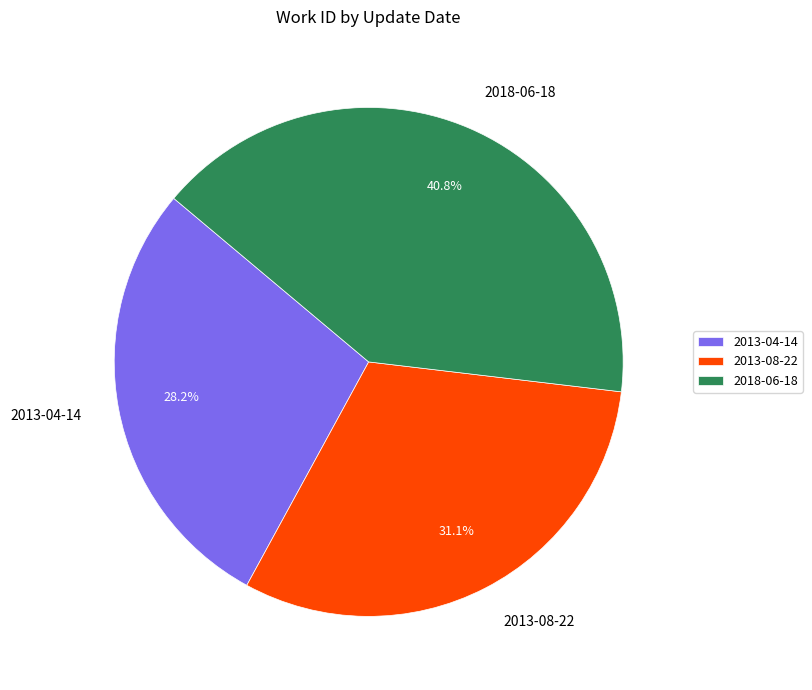

What is the smallest slice in the pie chart?

2013-04-14